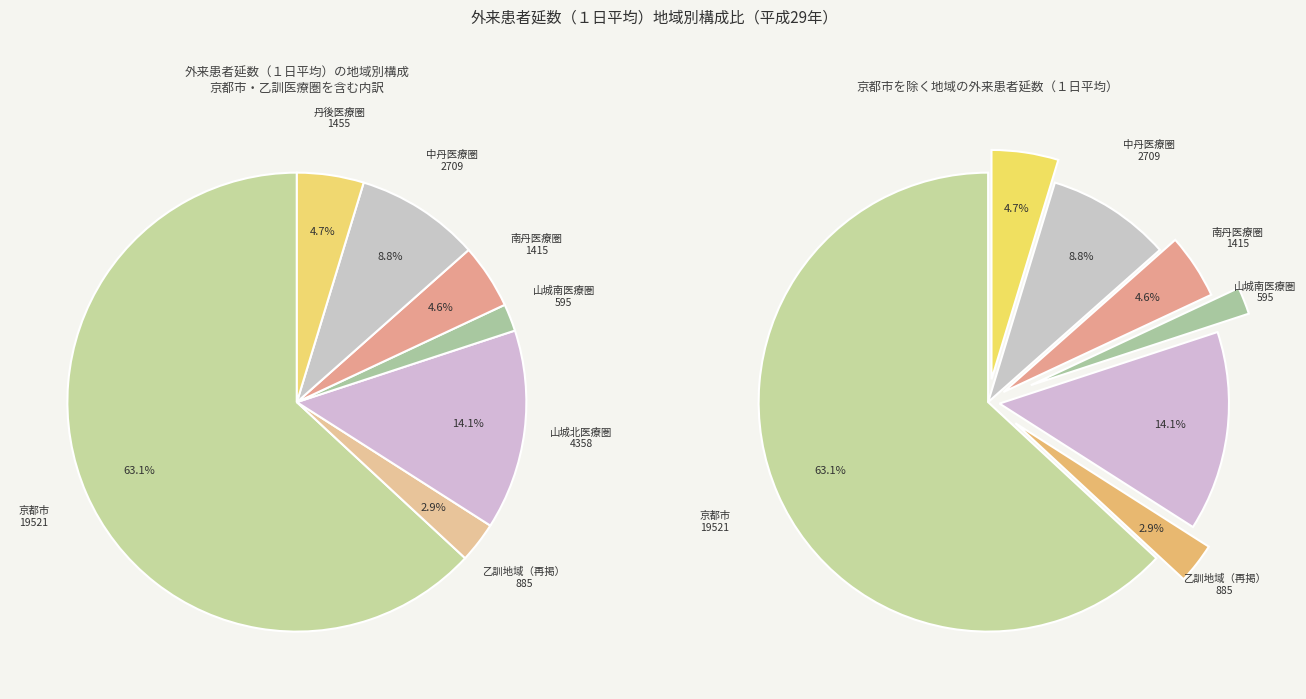

Which category has the smallest portion of the pie?

山城南医療圏